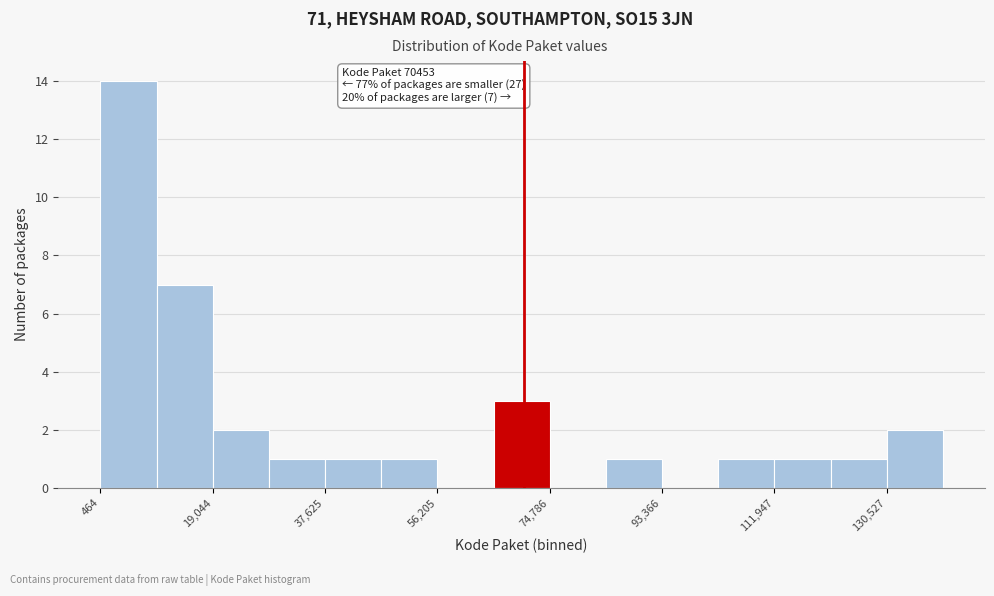

Over which range of the x-axis is the bar tallest?

0 to 10000